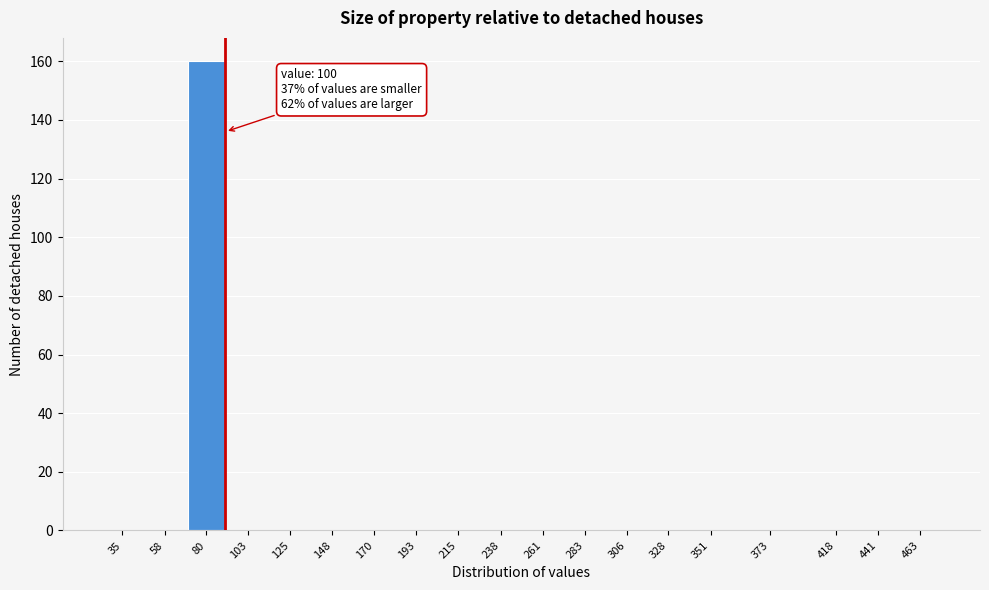

Reading left to right, list all the values displayed in this chart.

35=0	58=0	80=160	103=0	125=0	148=0	170=0	193=0	215=0	238=0	261=0	283=0	306=0	328=0	351=0	373=0	418=0	441=0	463=0